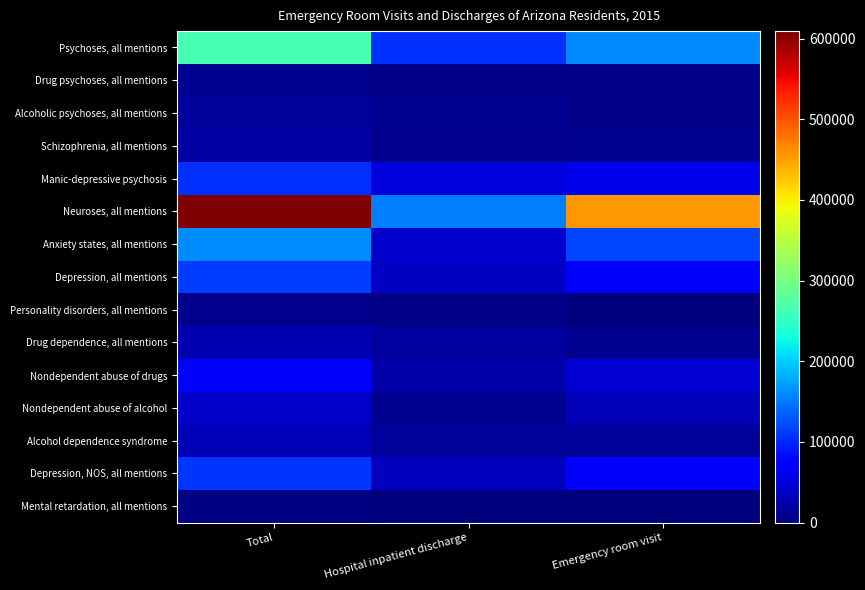

What is the total value across all series at Total?

1584643